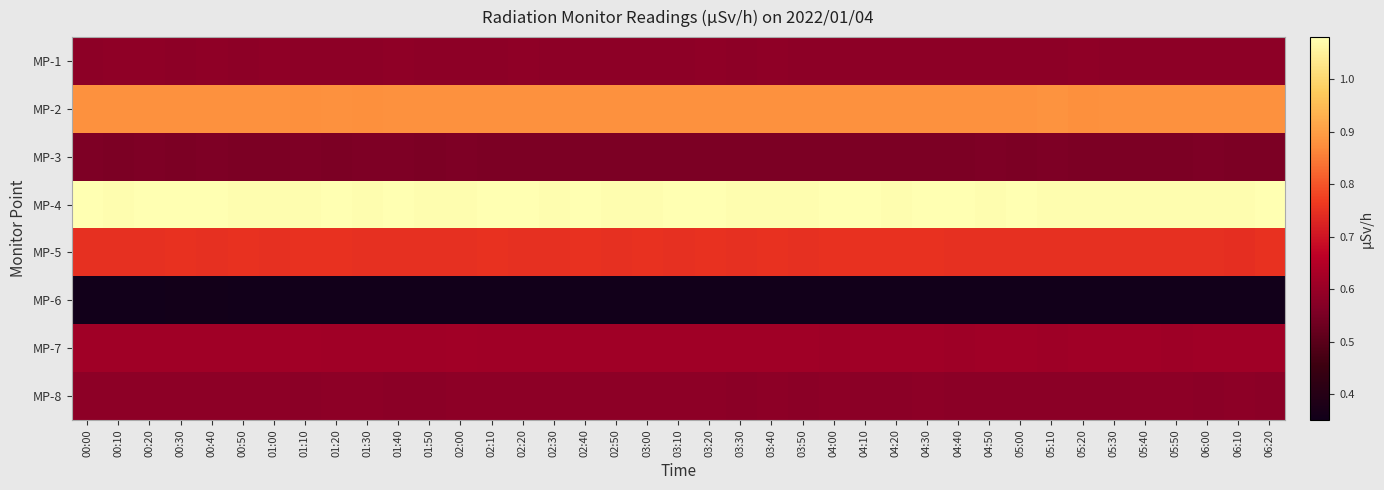

Which category has the lowest value across all series?

00:50